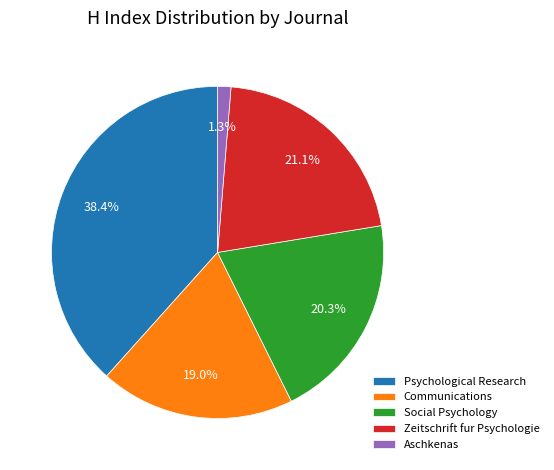

Which slice is the smallest?

Aschkenas